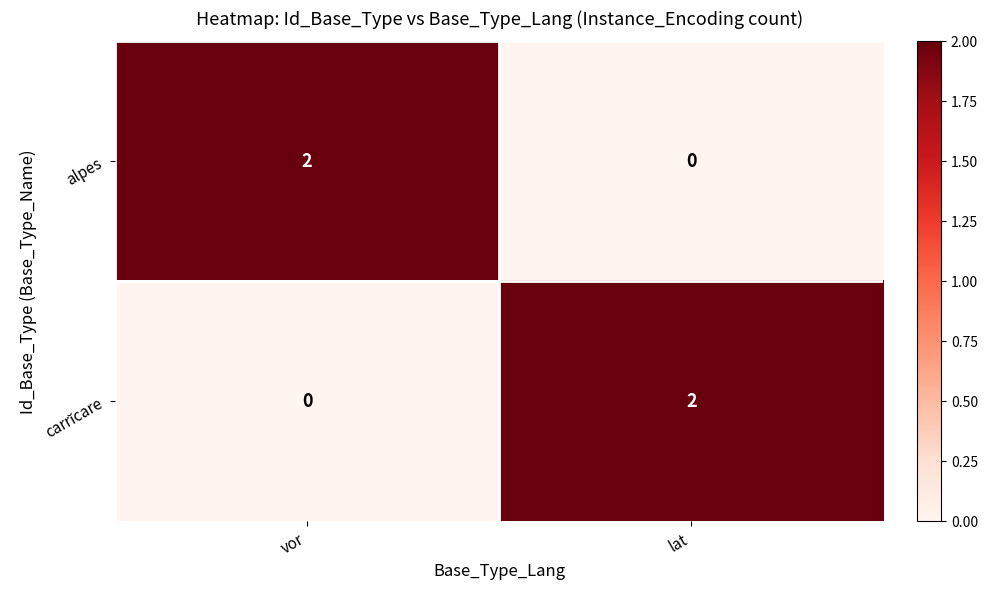

Is it true that alpes equals 2 at vor?

True